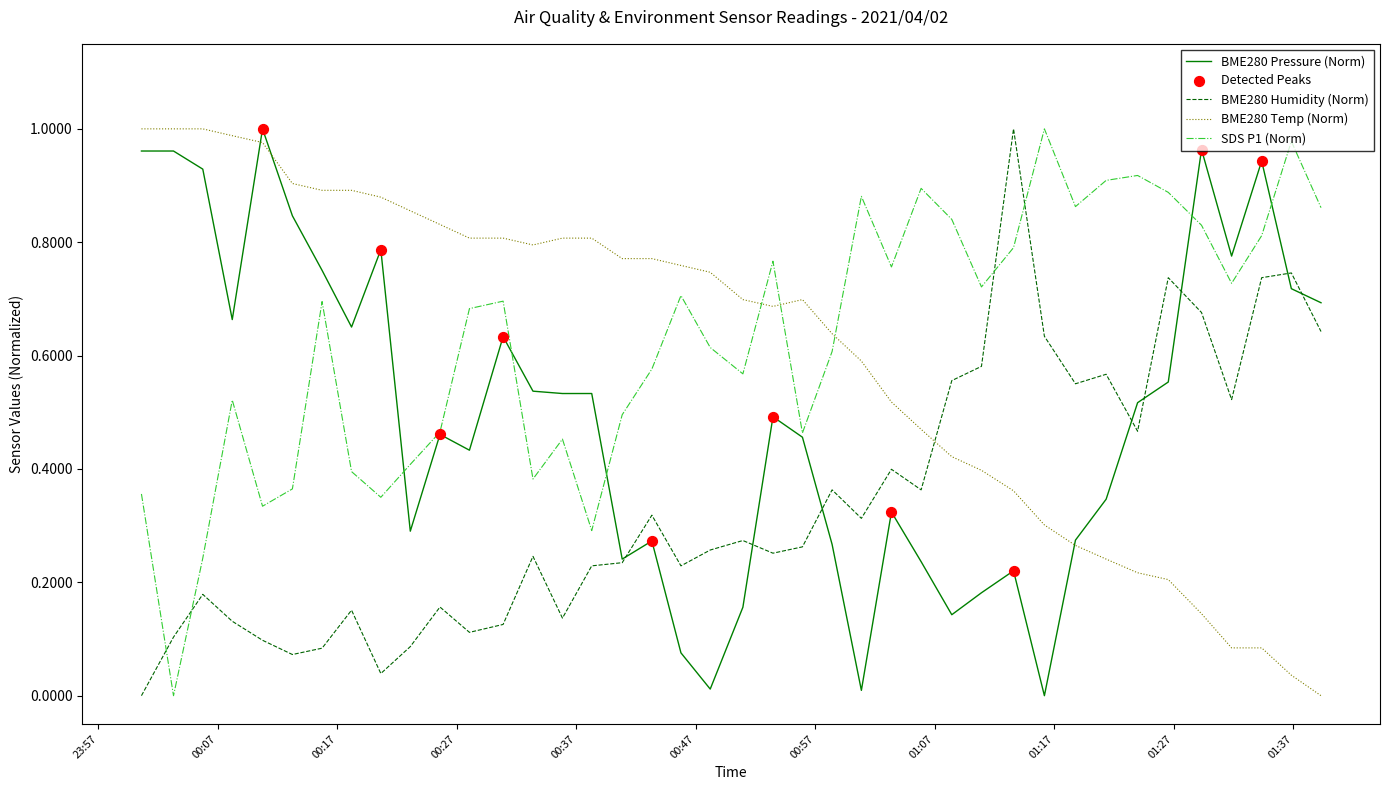

Which series has the largest total across all categories?

SDS P1 (Norm)